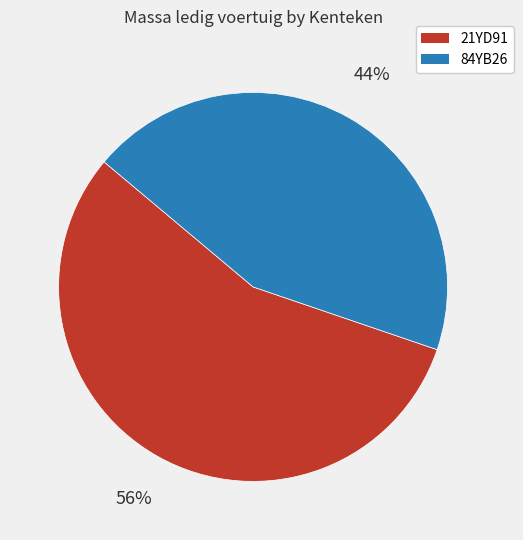

How many segments does this pie chart have?

2